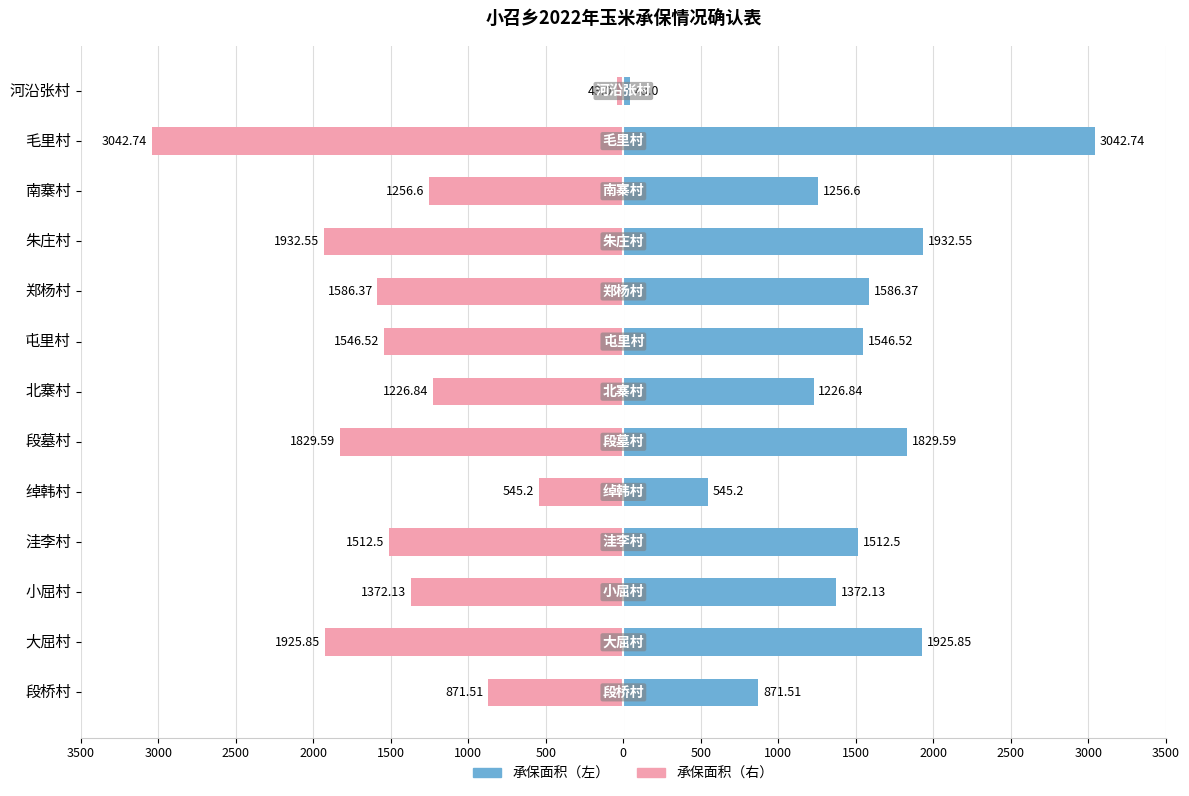

The value at 南寨村 is 1256.6. True or false?

True